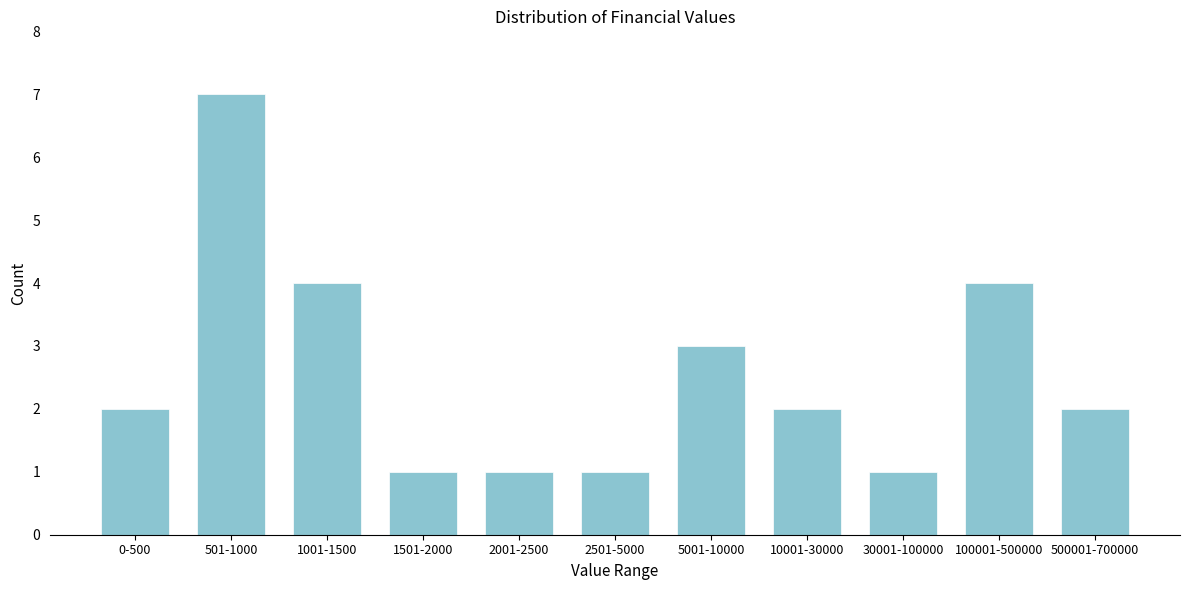

Reading right to left, extract all data points from this chart.

2	4	1	2	3	1	1	1	4	7	2